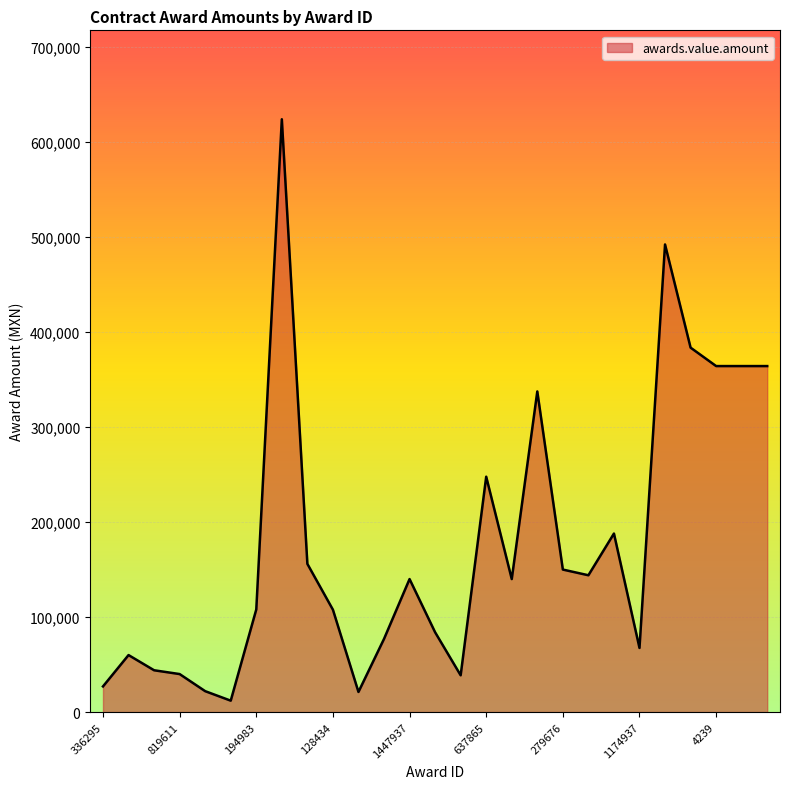

What is the difference between the maximum and minimum values?

612000